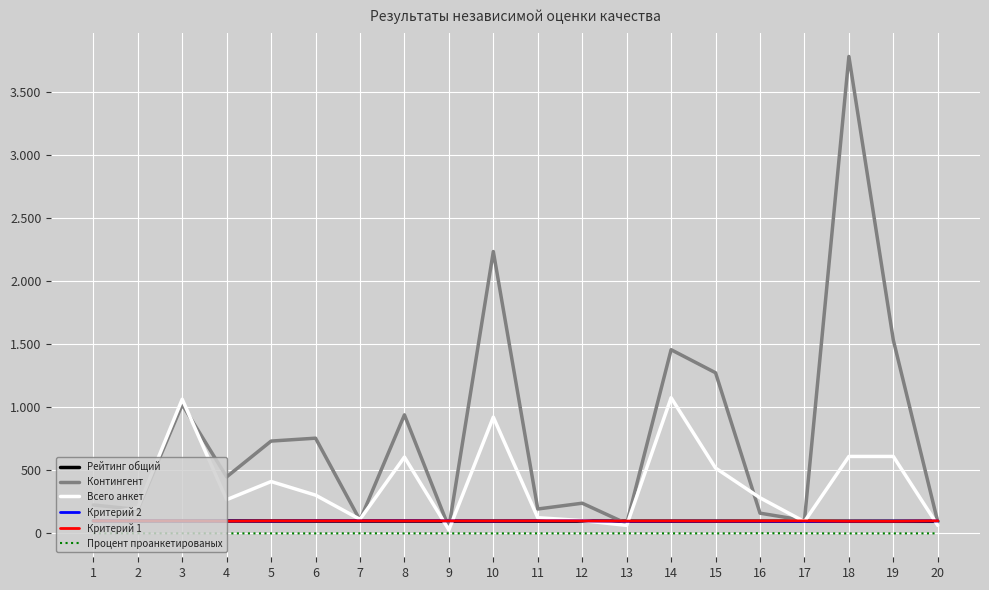

What is the average value of the Критерий 2 series?

98.4